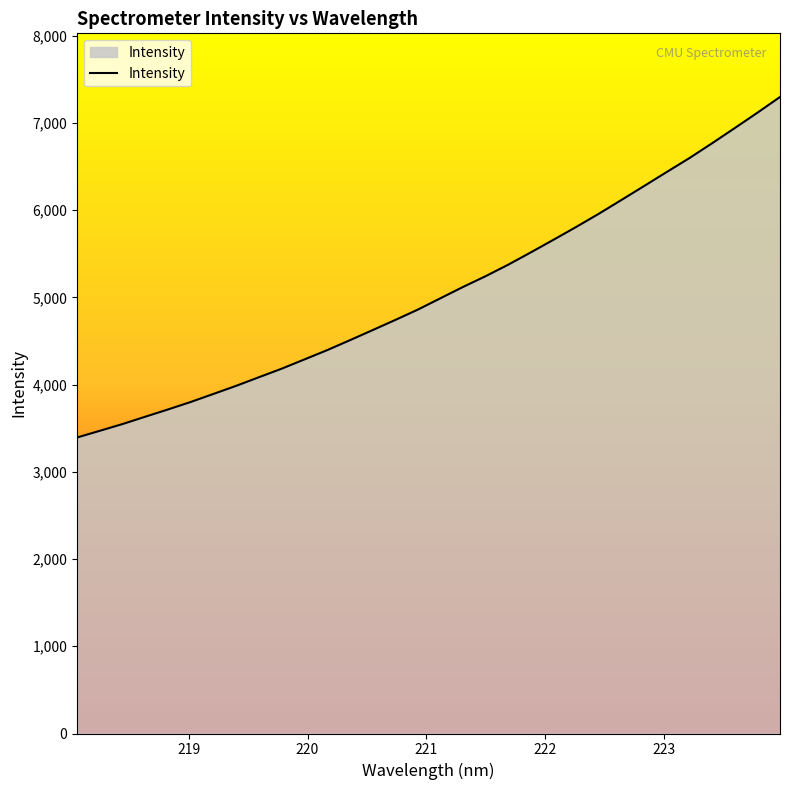

What is the sum of all values?

162341.5